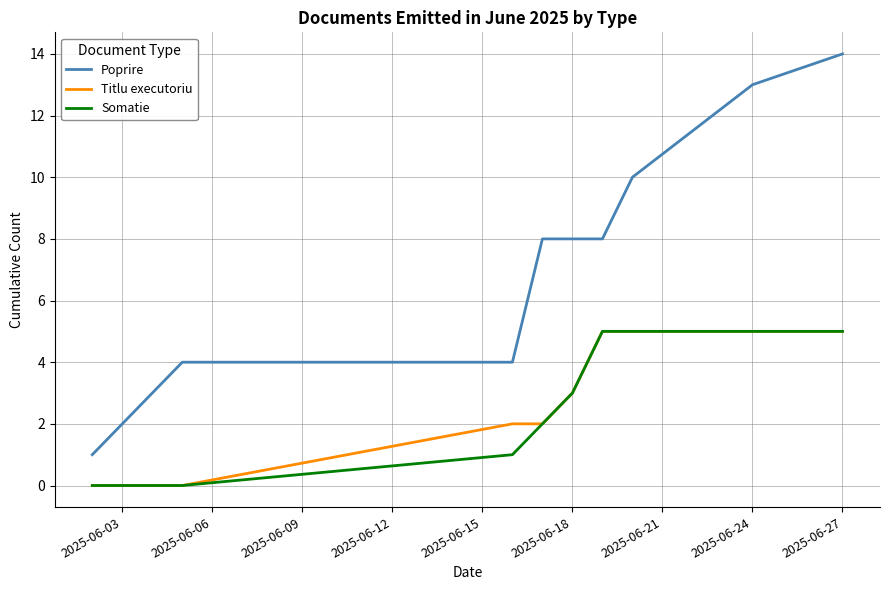

Which series has the largest range (max minus min)?

Poprire